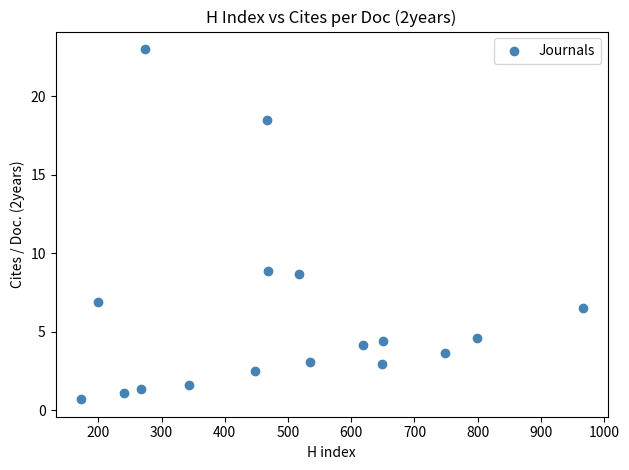

What is the range of X values (max minus min)?

794.0